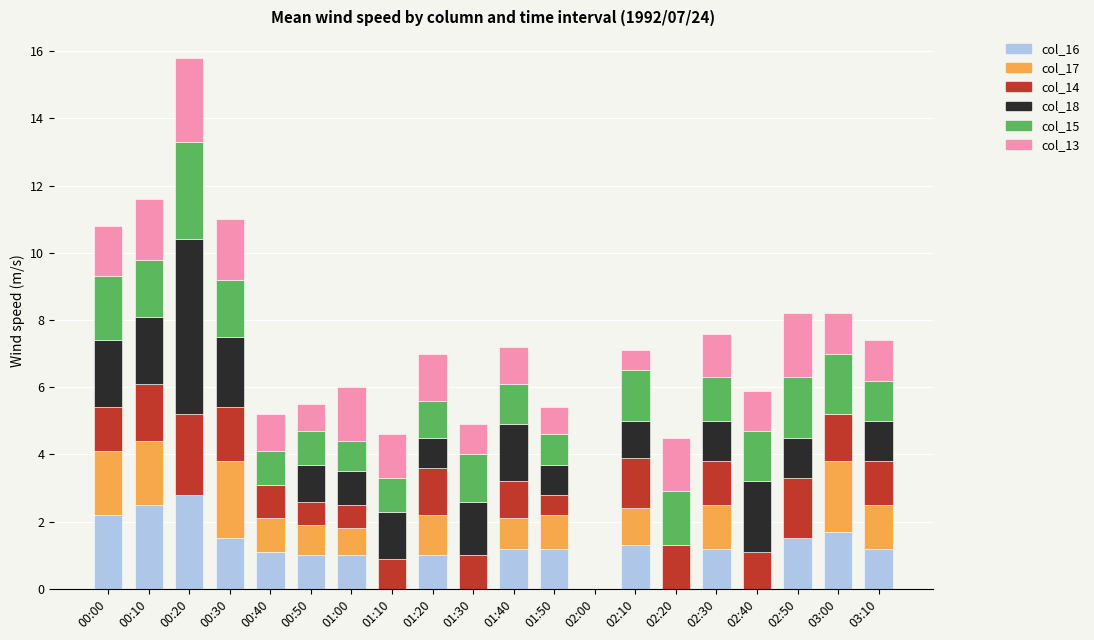

How many series are shown in this chart?

6